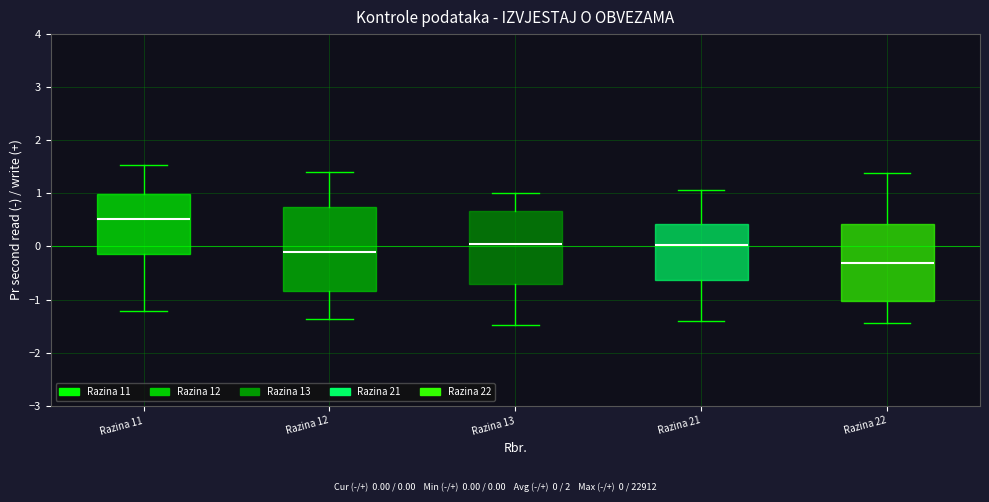

Where does the median line of the box for Razina 13 sit on the y-axis? The values are not printed on the chart, so give them approximately, as read against the axis.

0.0